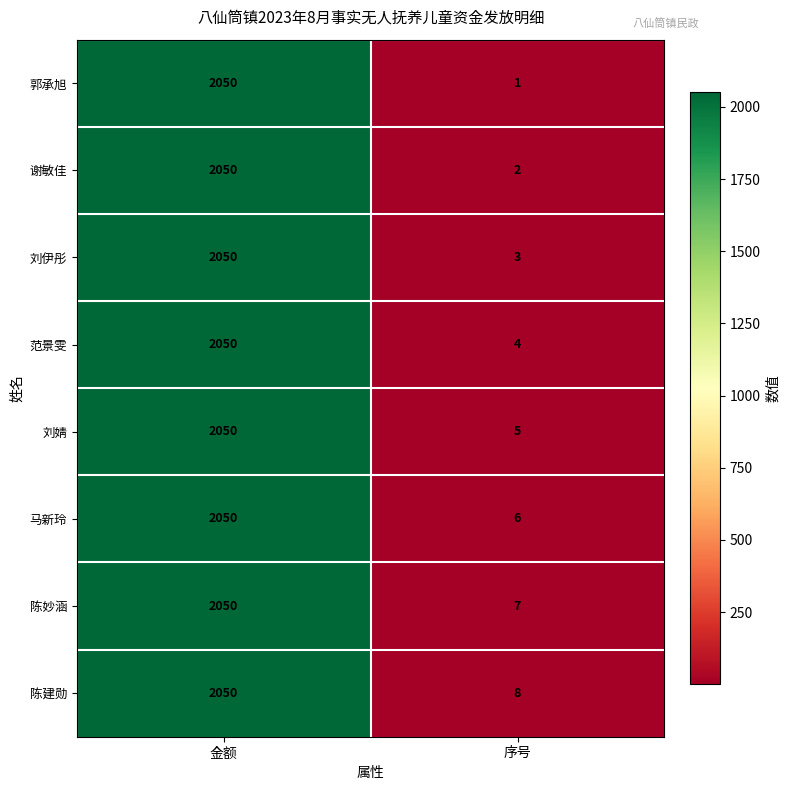

At which label is 陈妙涵 closest to 1028?

序号